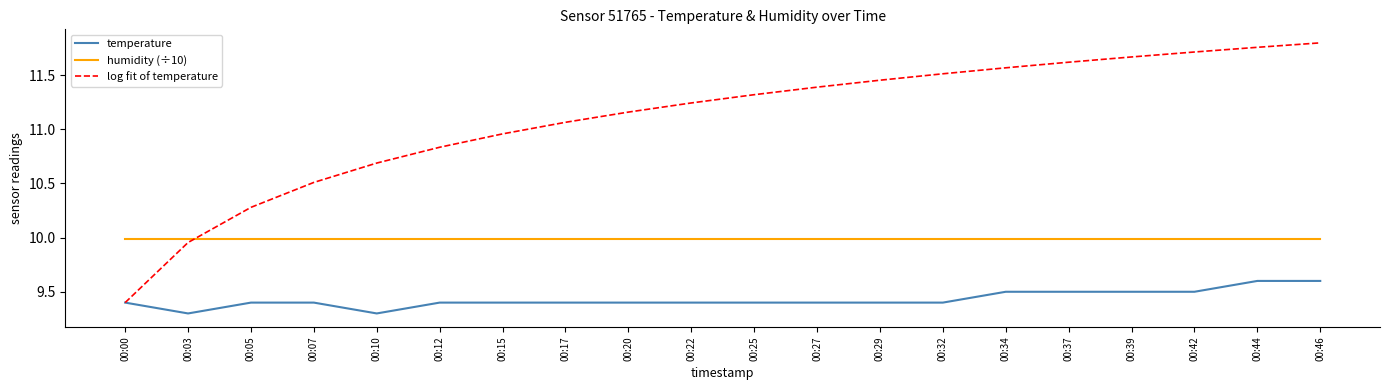

Which series ends up on top after the final intersection of humidity (÷10) and log fit of temperature?

log fit of temperature